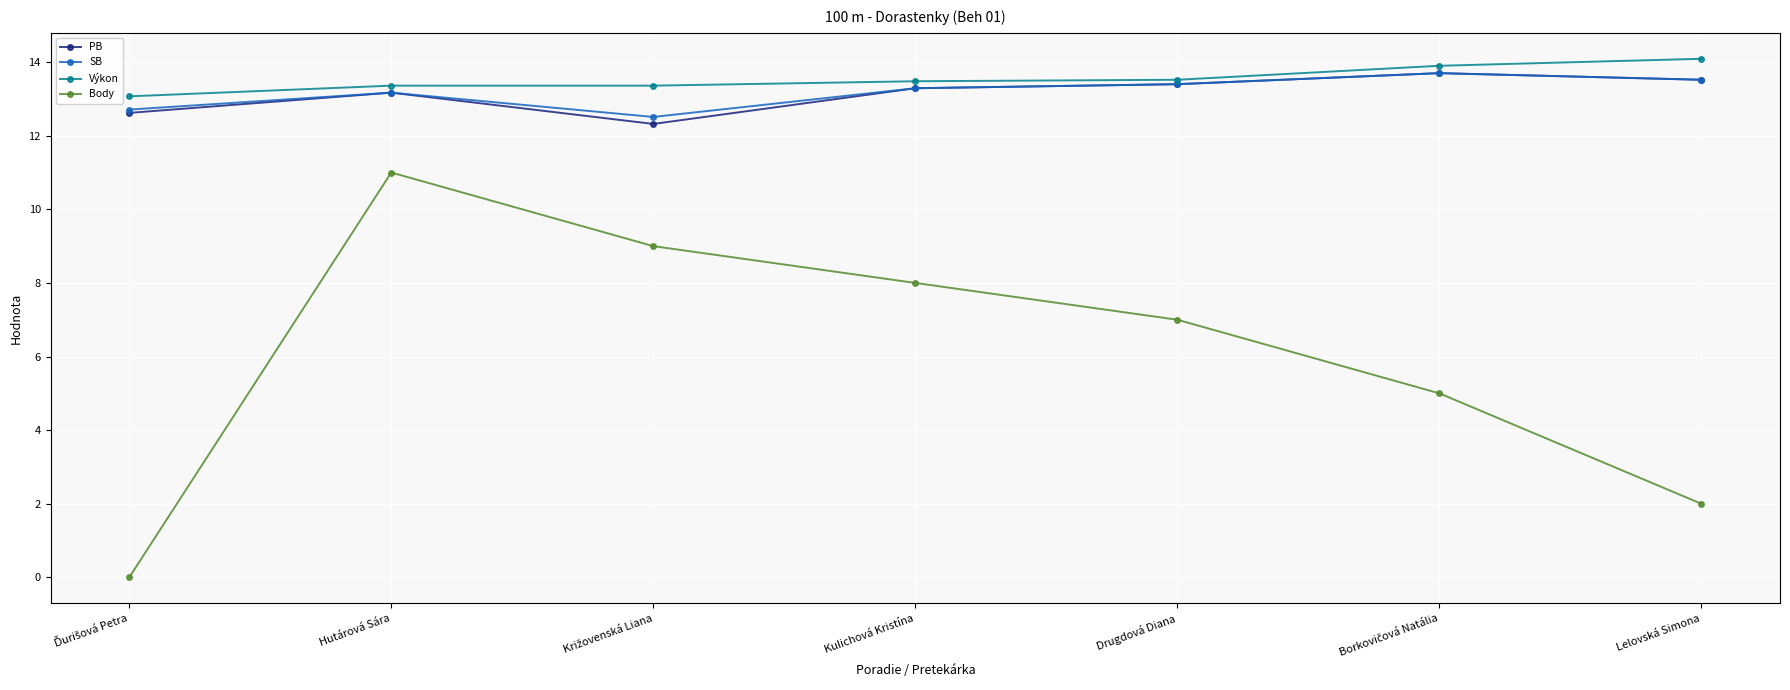

Which series has the widest spread of values?

Body